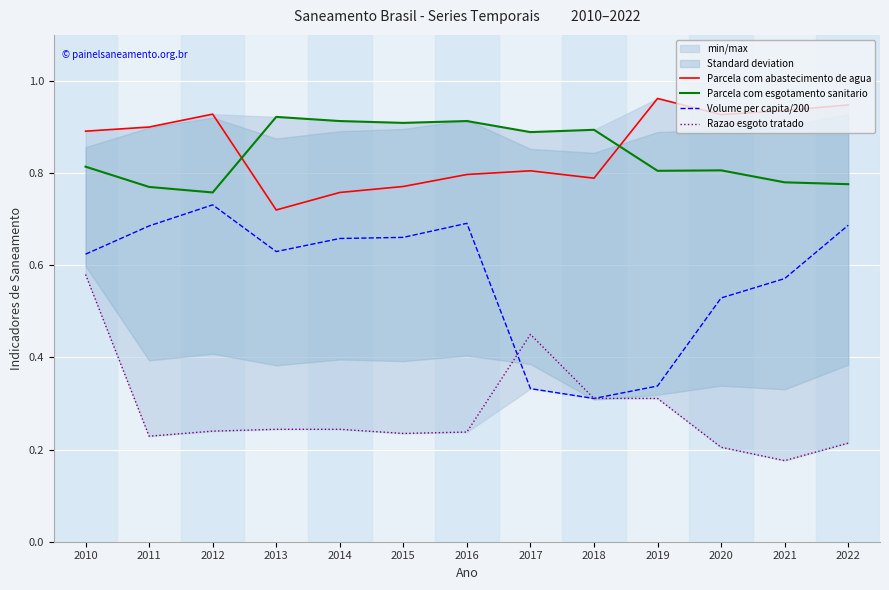

Rank the series at 2021 from lowest to highest value.

Razao esgoto tratado, Volume per capita/200, Parcela com esgotamento sanitario, Parcela com abastecimento de agua